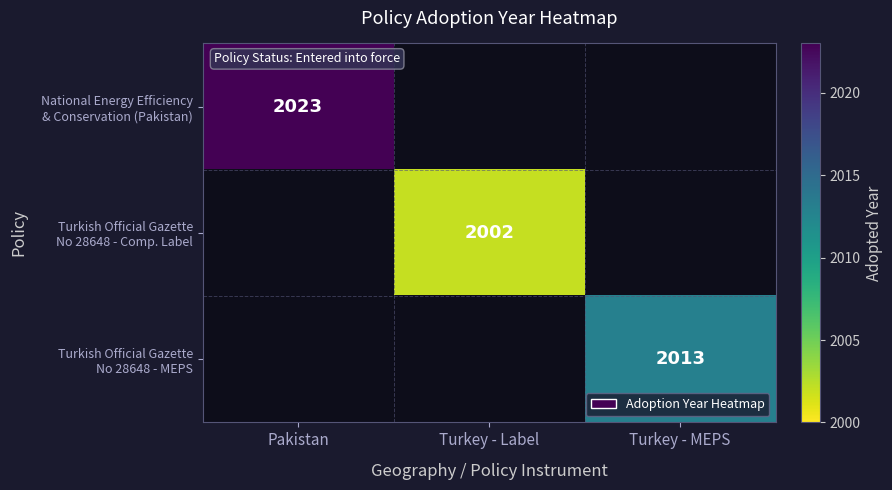

What is the maximum value shown in the chart?

2023.0